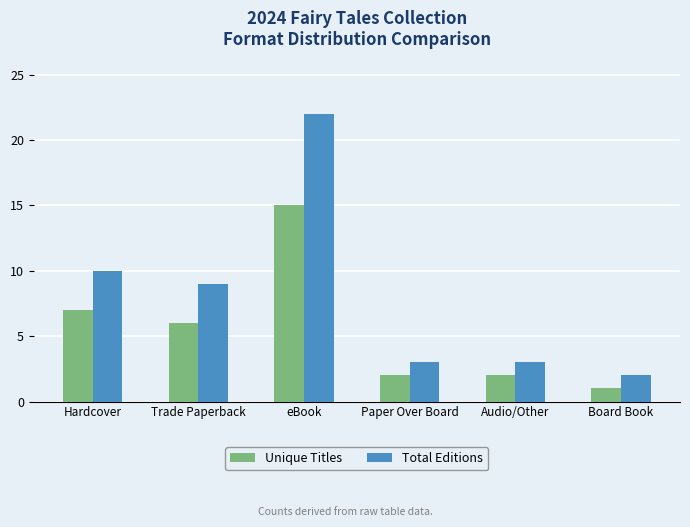

What is the smallest value displayed?

1